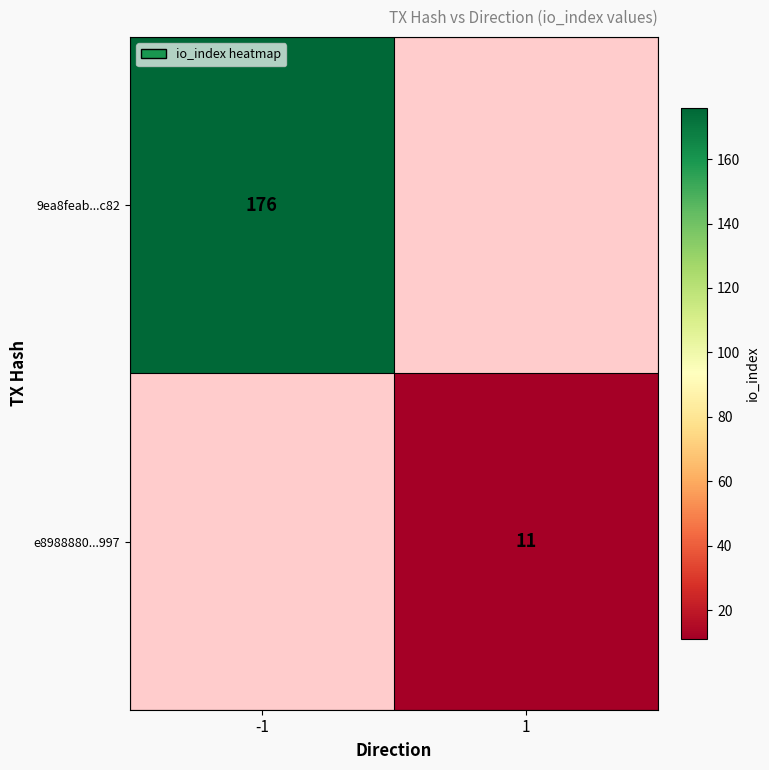

At how many categories does at least one series exceed 123?

1